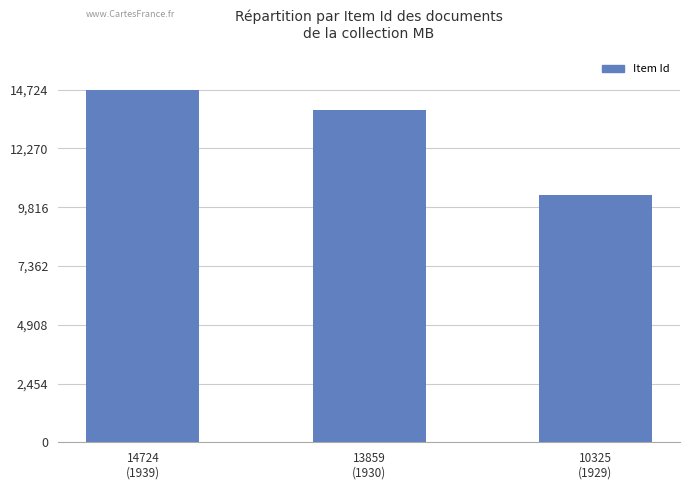

What is the difference between the maximum and minimum values?

4399